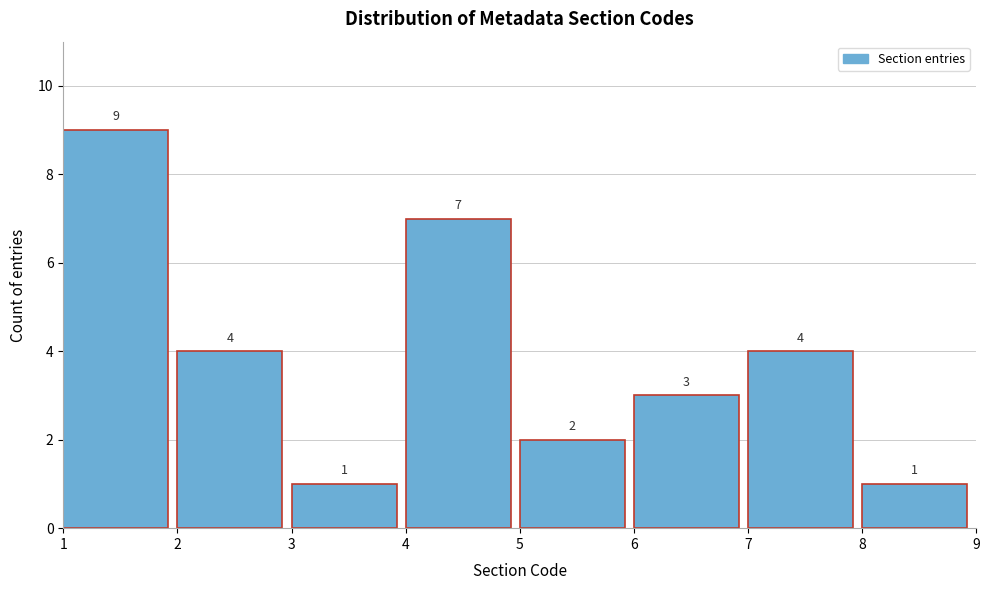

Reading left to right, list every bar in this chart as the range it spans on the x-axis followed by its height.

1 to 2: 9
2 to 3: 4
3 to 4: 1
4 to 5: 7
5 to 6: 2
6 to 7: 3
7 to 8: 4
8 to 9: 1